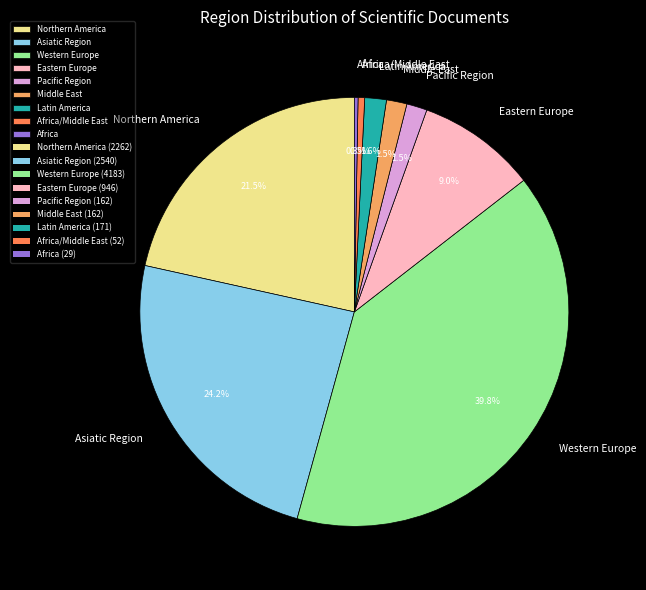

How much of the chart is everything except Western Europe?

60.2%